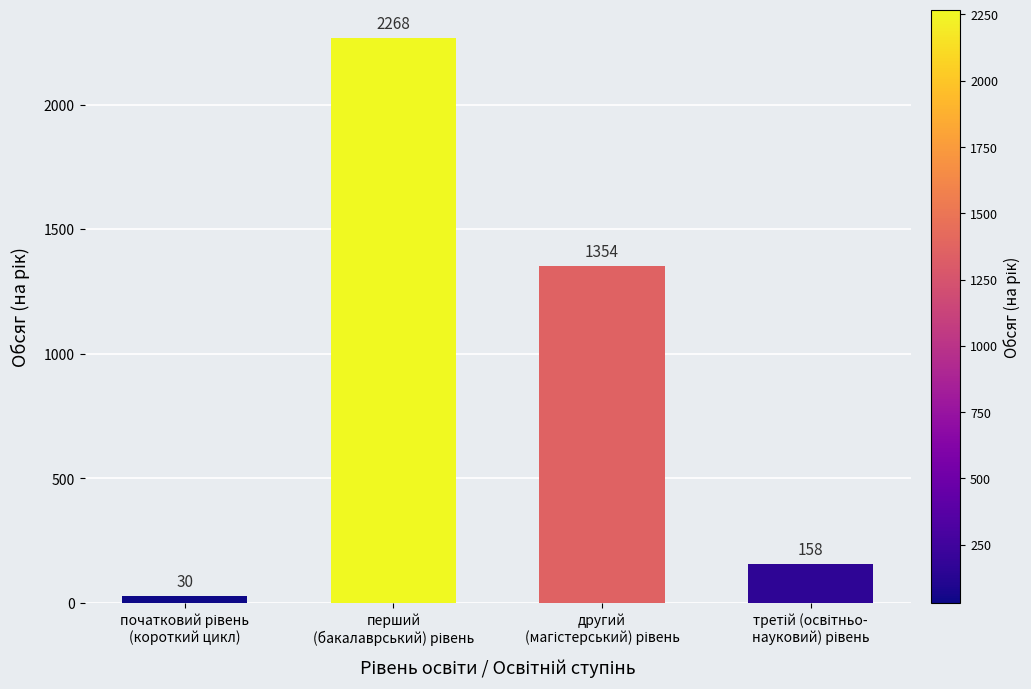

What is the value of the 4th bar from the left?

158